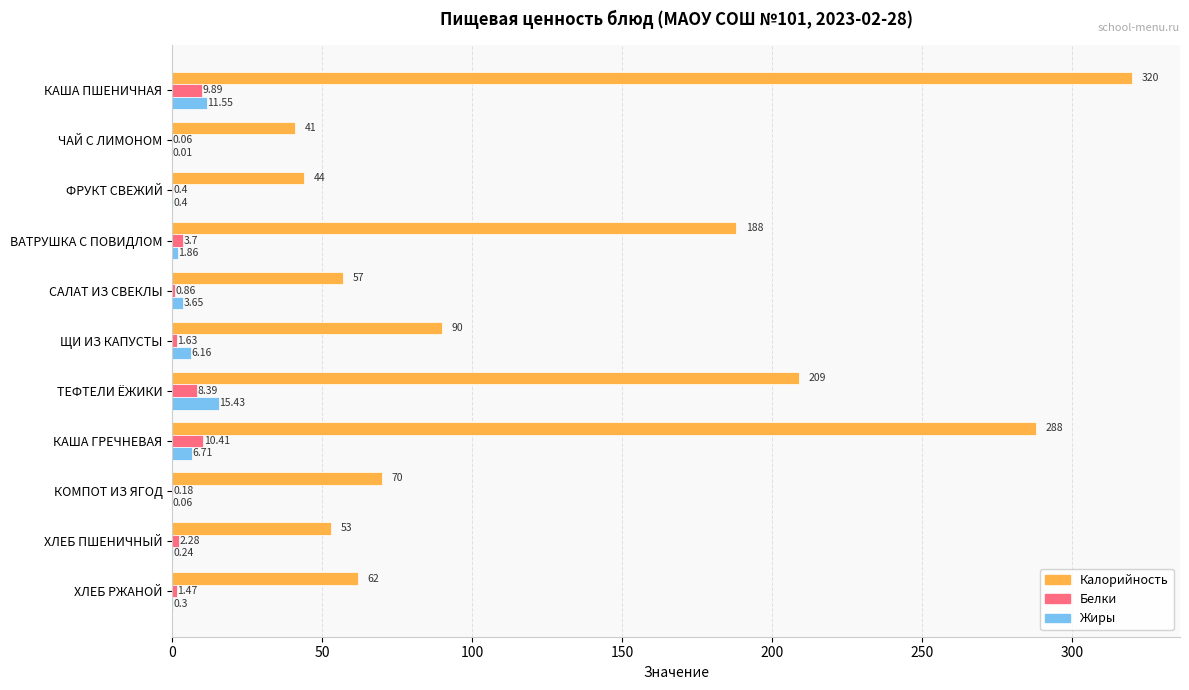

Which category has the highest value across all series?

КАША ПШЕНИЧНАЯ